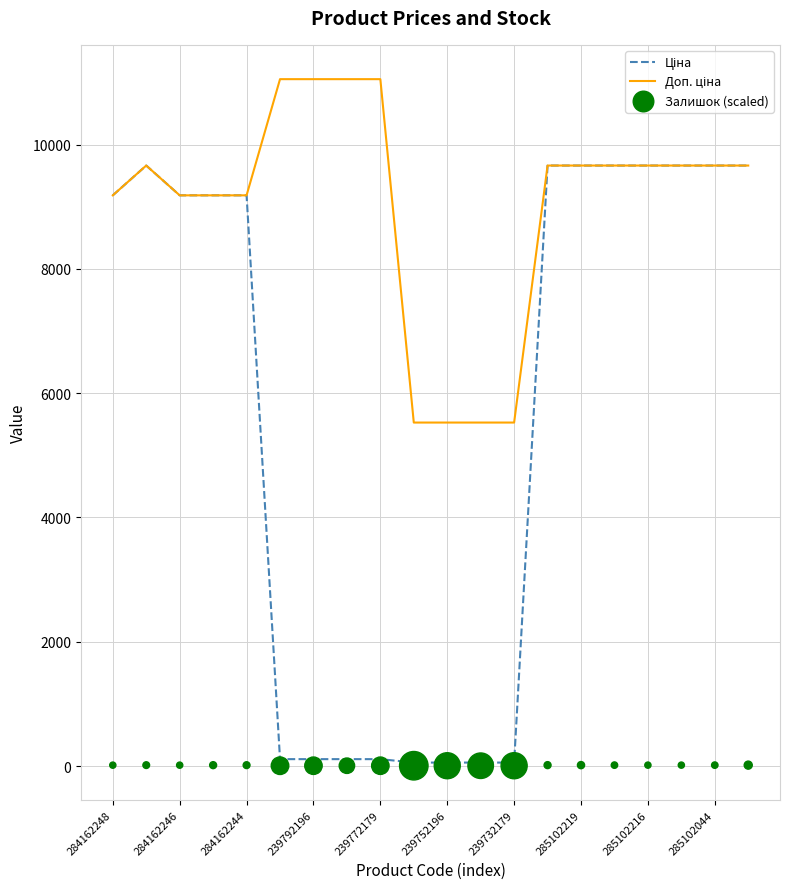

At how many categories does at least one series exceed 445?

20